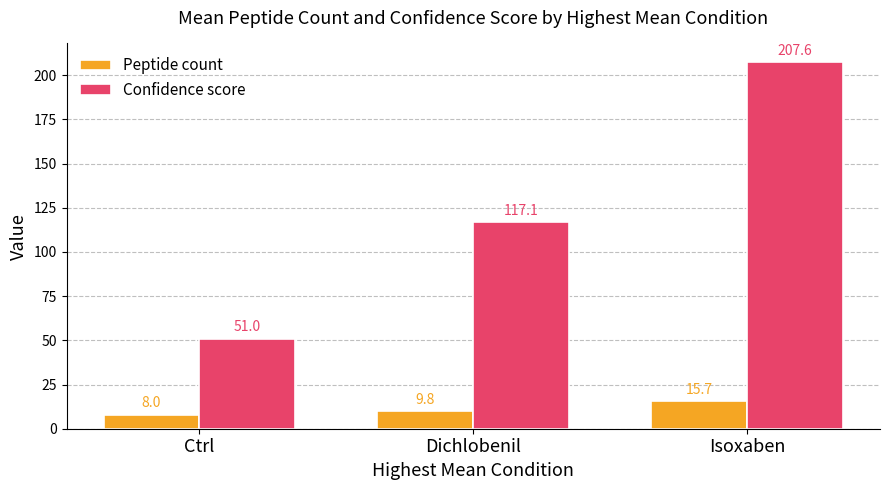

Rank the series by their maximum value, from lowest to highest.

Peptide count, Confidence score